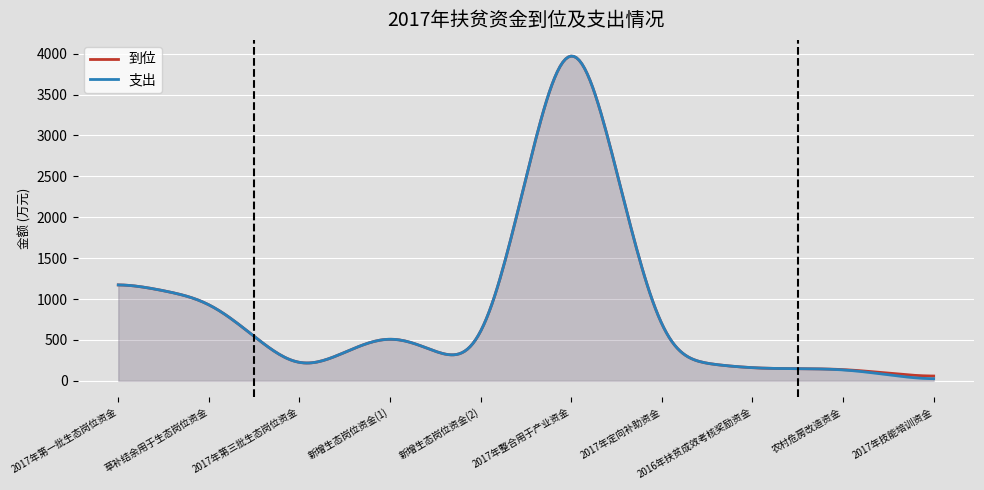

Which series has the widest spread of values?

支出